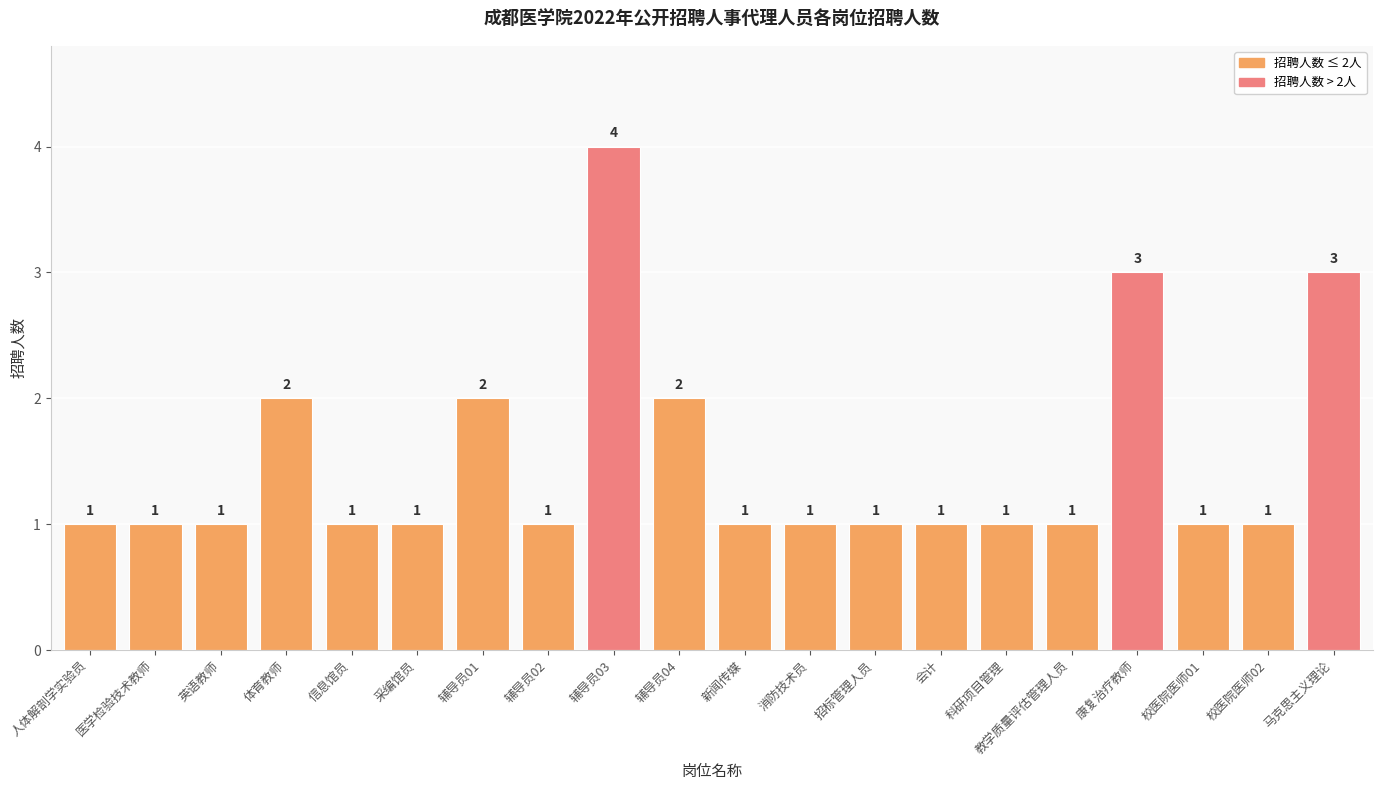

What is the label of the 11th bar from the left?

新闻传媒